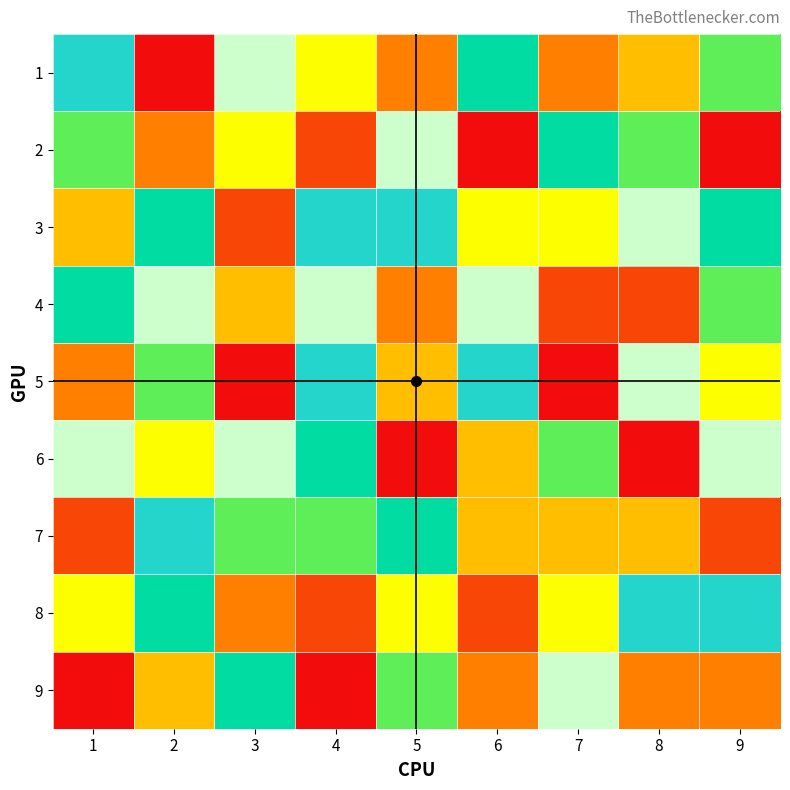

Reading right to left, what are all the values shown in this chart?

1: 9=6	8=4	7=3	6=7	5=3	4=5	3=9	2=1	1=8
2: 9=1	8=6	7=7	6=1	5=9	4=2	3=5	2=3	1=6
3: 9=7	8=9	7=5	6=5	5=8	4=8	3=2	2=7	1=4
4: 9=6	8=2	7=2	6=9	5=3	4=9	3=4	2=9	1=7
5: 9=5	8=9	7=1	6=8	5=4	4=8	3=1	2=6	1=3
6: 9=9	8=1	7=6	6=4	5=1	4=7	3=9	2=5	1=9
7: 9=2	8=4	7=4	6=4	5=7	4=6	3=6	2=8	1=2
8: 9=8	8=8	7=5	6=2	5=5	4=2	3=3	2=7	1=5
9: 9=3	8=3	7=9	6=3	5=6	4=1	3=7	2=4	1=1